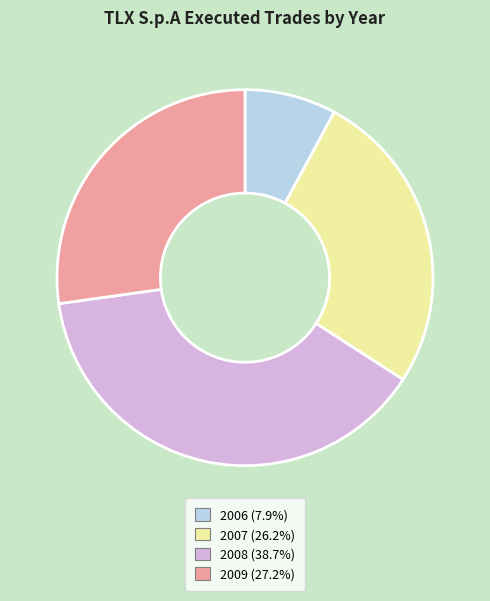

Do 2006 (7.9%) and 2009 (27.2%) together represent more than half of the pie?

No